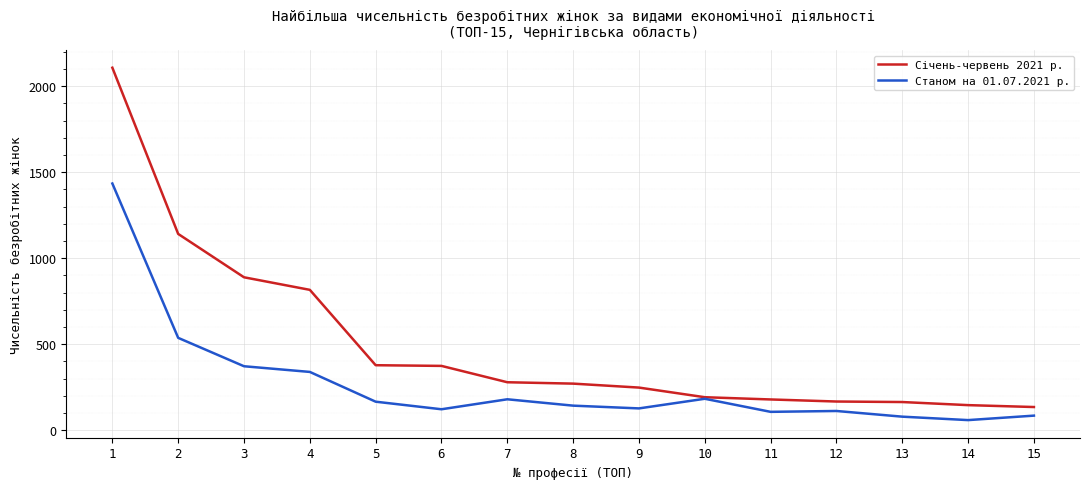

Which series has the widest spread of values?

Січень-червень 2021 р.